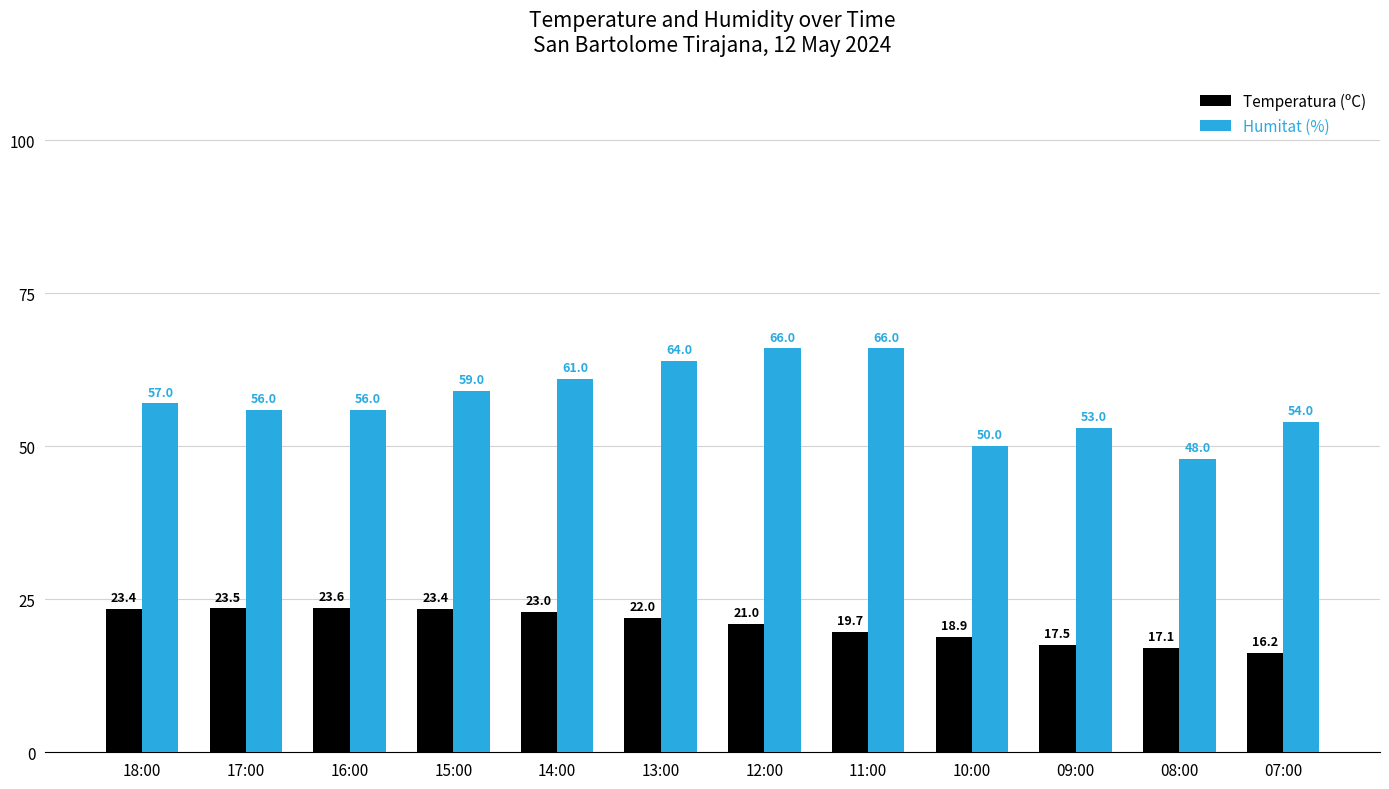

Rank the series by their maximum value, from highest to lowest.

Humitat (%), Temperatura (ºC)